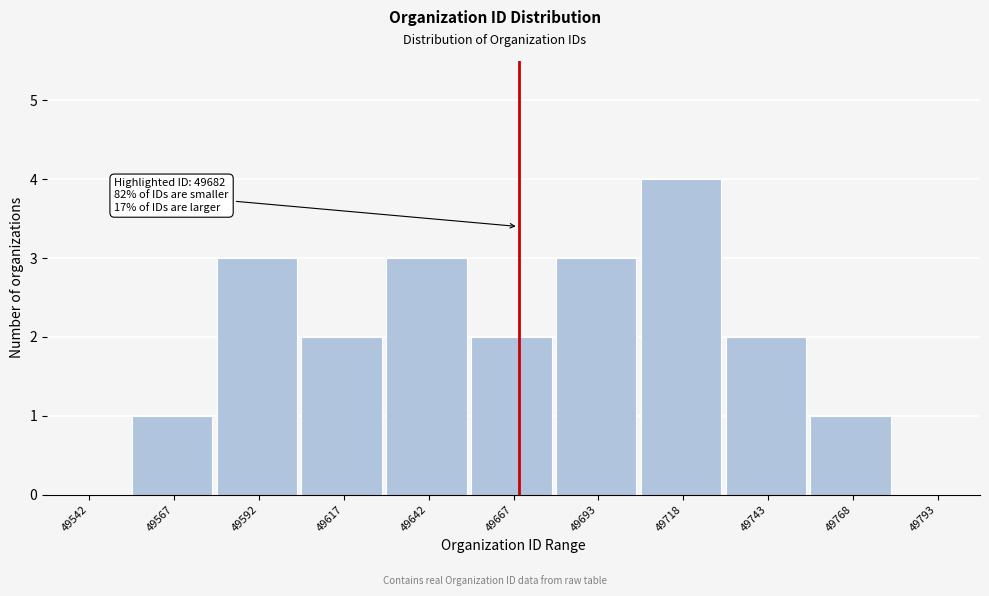

Reading right to left, list all the values displayed in this chart.

49793=0	49768=1	49743=2	49718=4	49693=3	49667=2	49642=3	49617=2	49592=3	49567=1	49542=0